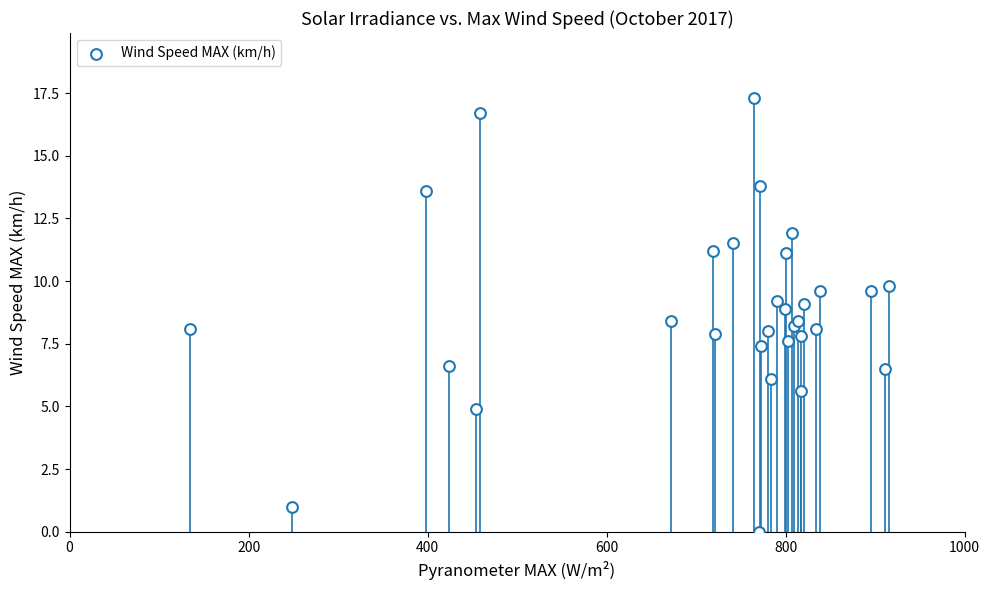

What is the range of X values (max minus min)?

780.7